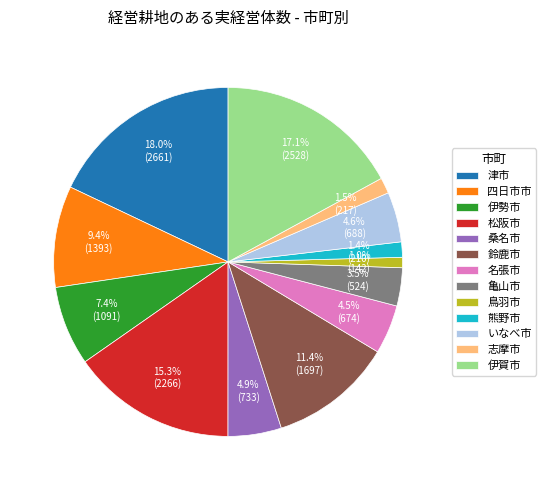

True or false: 津市 accounts for 13% of the total.

False